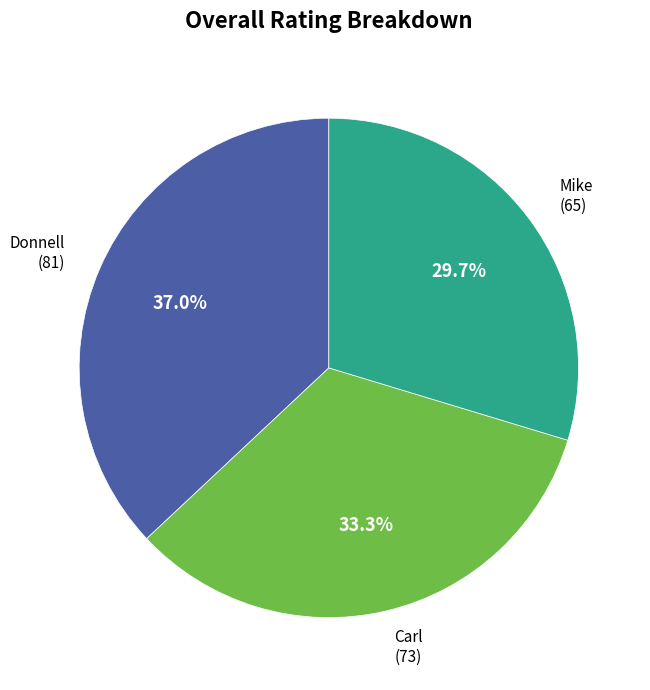

Does any single category account for the majority?

No